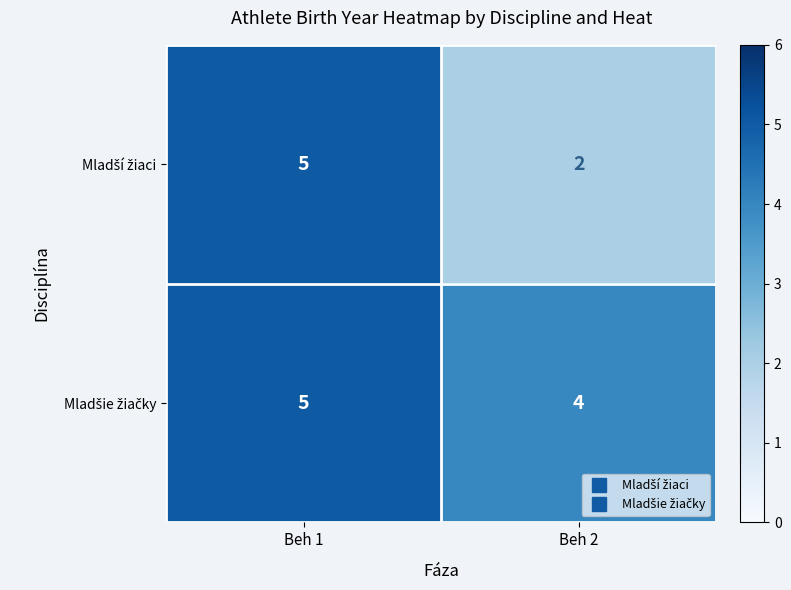

What is the maximum value shown in the chart?

5